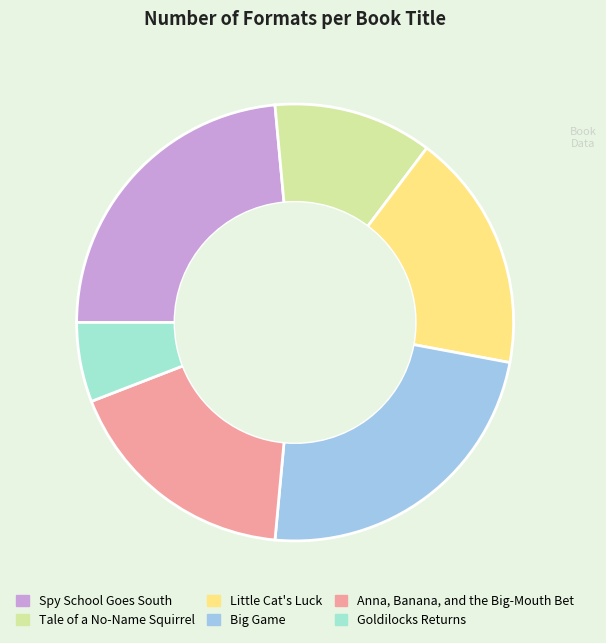

Is Little Cat's Luck the majority of the pie?

No